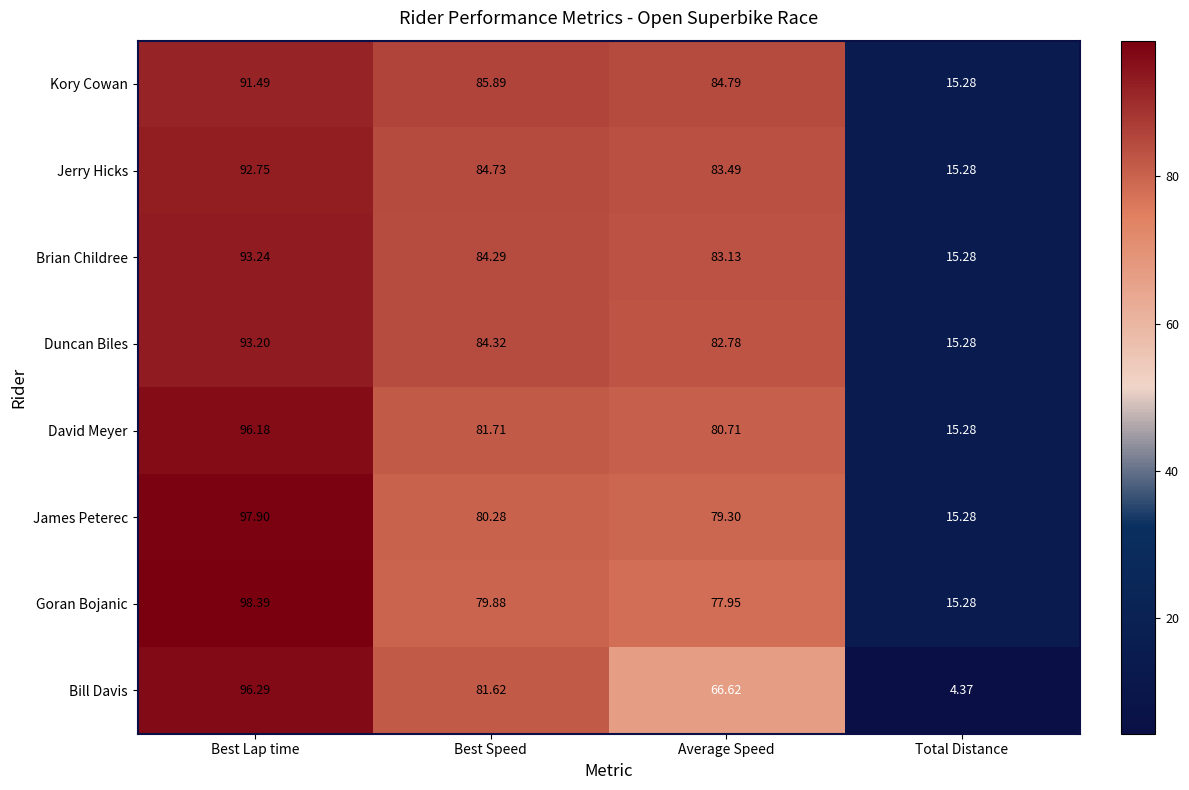

How many values in the James Peterec series are below 80?

2